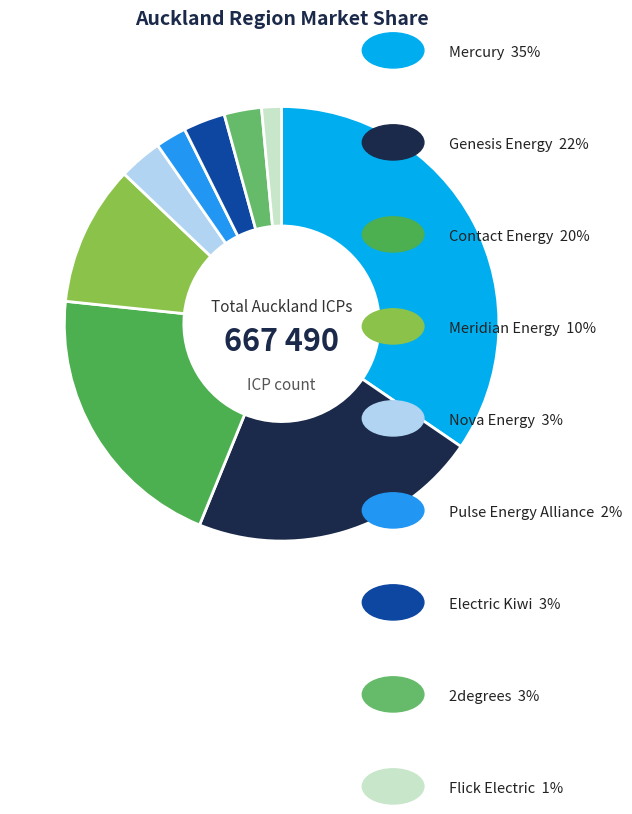

How many segments does this pie chart have?

9